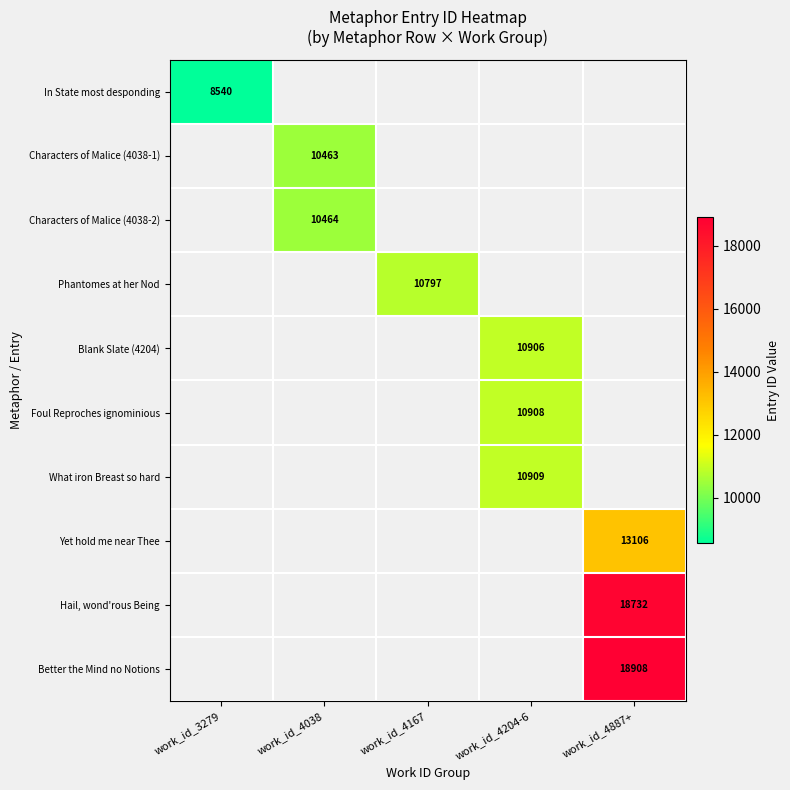

What is the minimum value shown in the chart?

8540.0